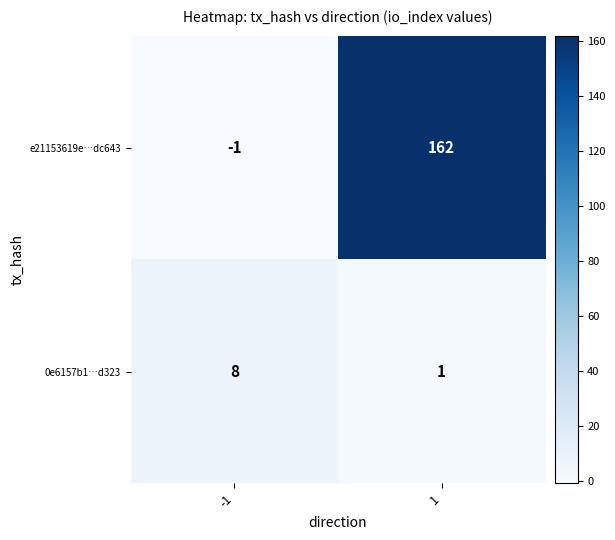

List the series in order of their peak value, highest first.

e21153619e…dc643, 0e6157b1…d323